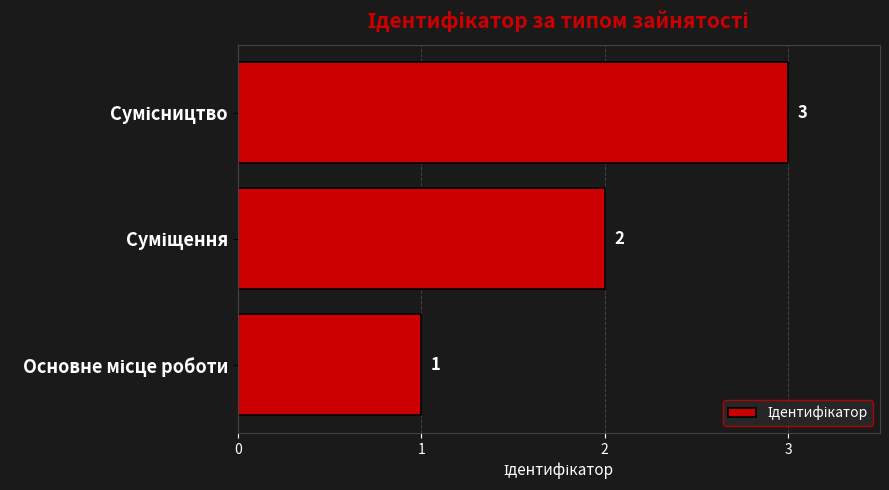

How many values are between 1 and 3?

3